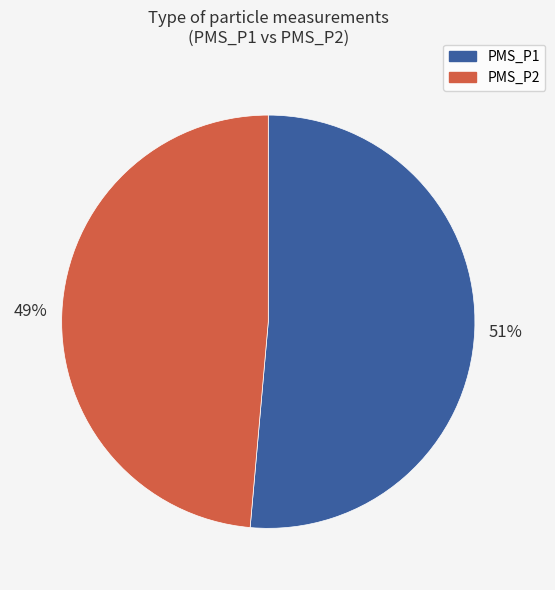

What is the largest slice in the pie chart?

PMS_P1